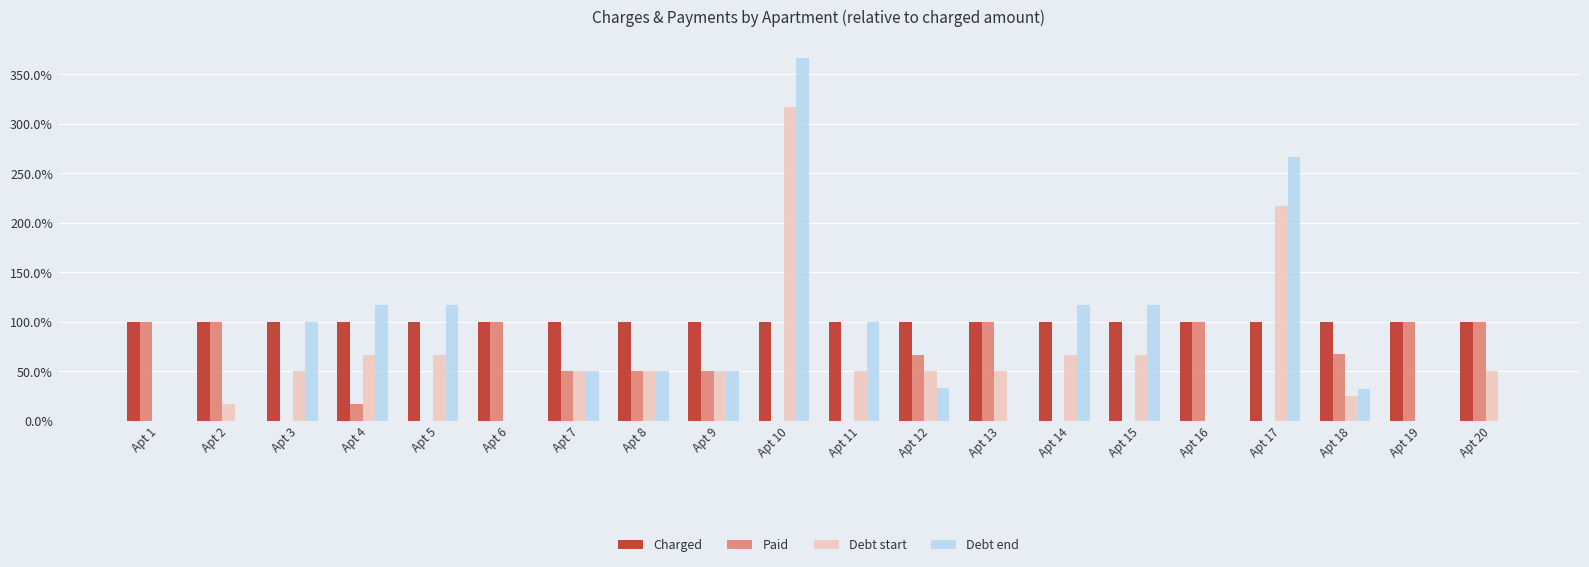

What are all the series names shown in the legend?

Charged, Paid, Debt start, Debt end